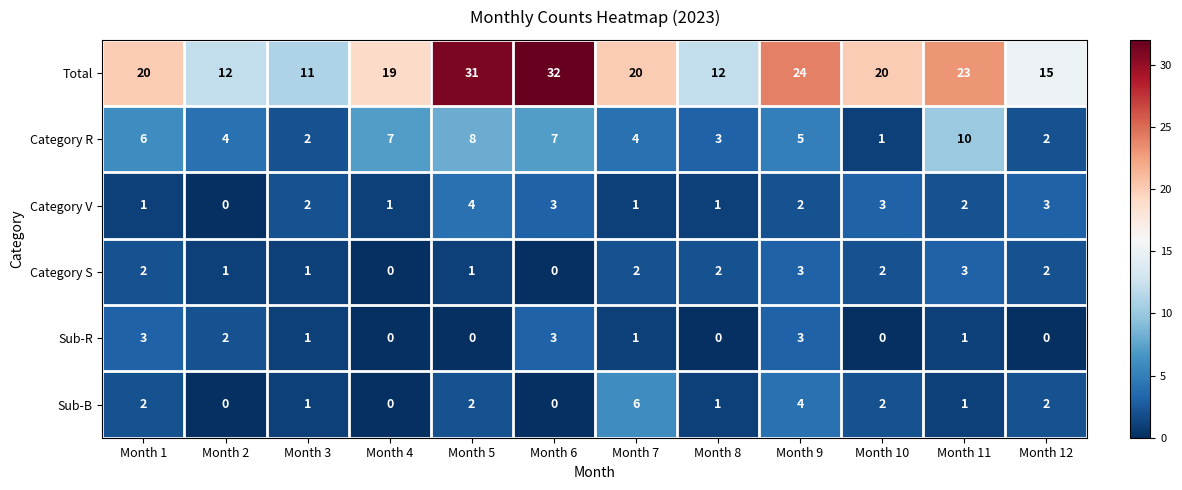

At which category is the sum across all series the highest?

Month 5